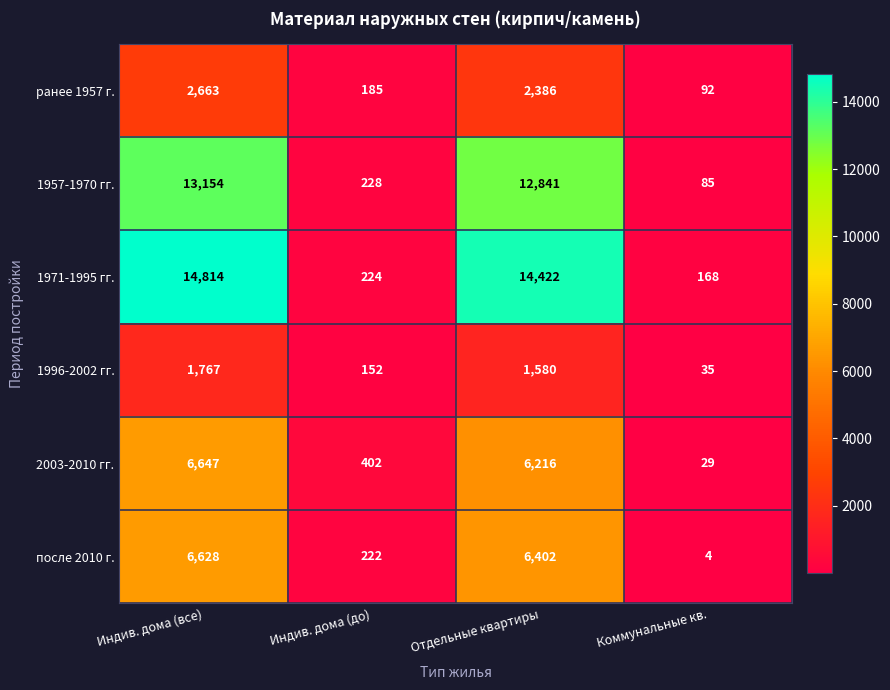

The 1996-2002 гг. series shows 1580 at Отдельные квартиры. True or false?

True